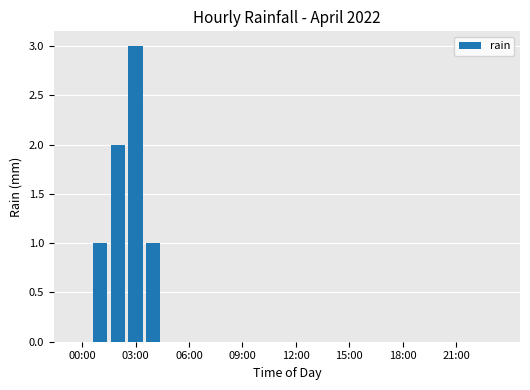

What is the greatest value displayed?

3